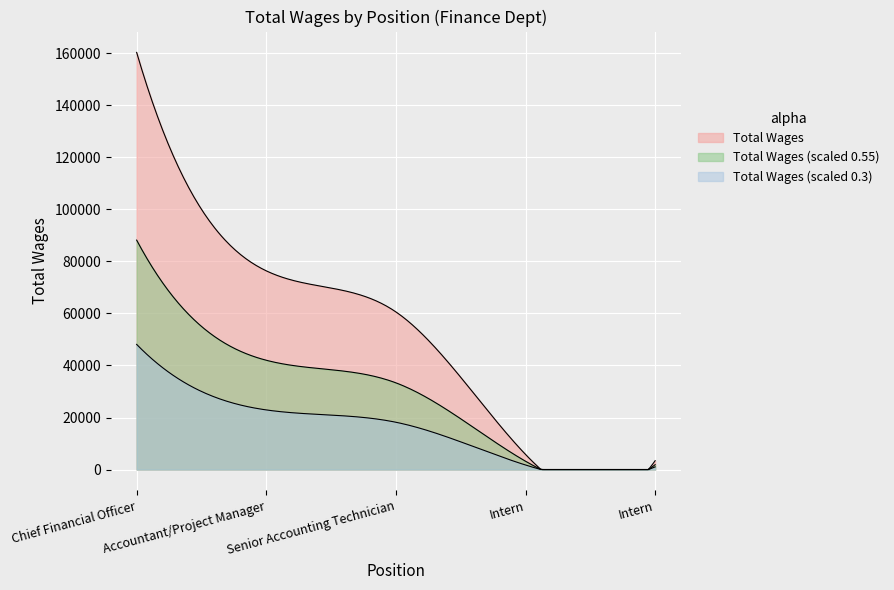

The chart shows a value of 76388 at 2.. True or false?

True